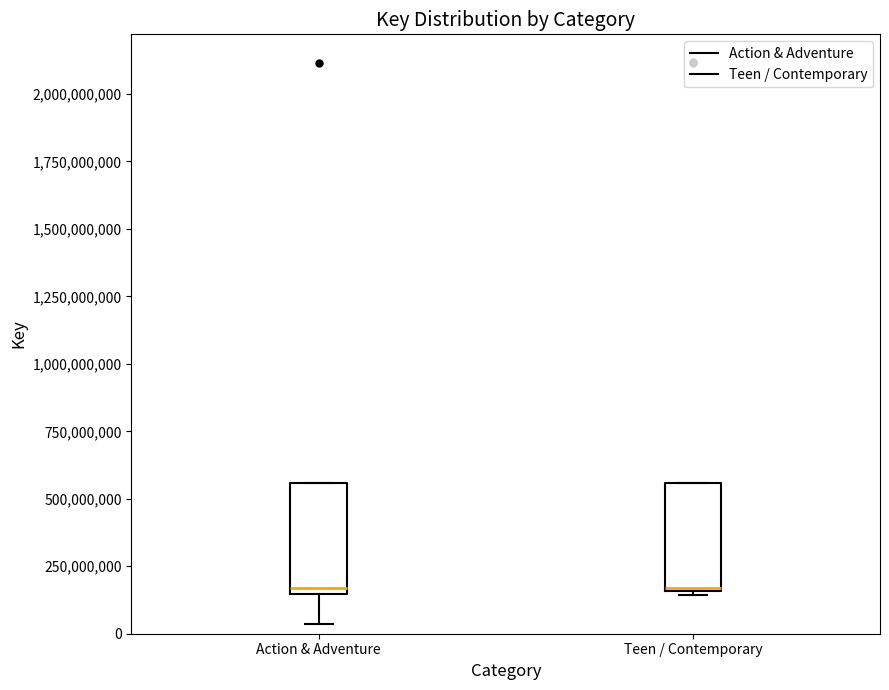

Reading left to right, read every box against the y-axis: the position of its median line, the range the box covers, and the ends of its whiskers. The values are not printed on the chart, so give them approximately, as read against the axis.

Action & Adventure: median 150000000 (just above the box's lower edge), box 150000000 to 550000000, whiskers 50000000 to 550000000
Teen / Contemporary: median 150000000, box 150000000 to 550000000, whiskers 150000000 to 550000000